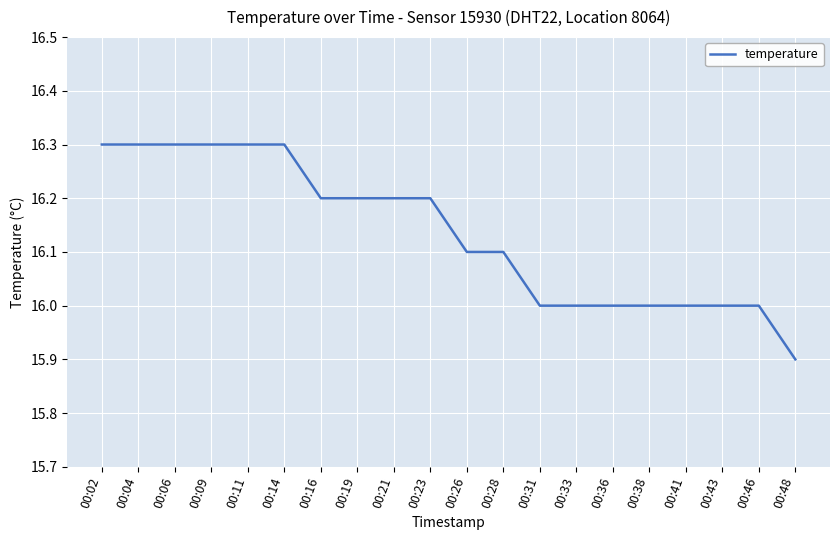

What is the minimum value shown in the chart?

15.9